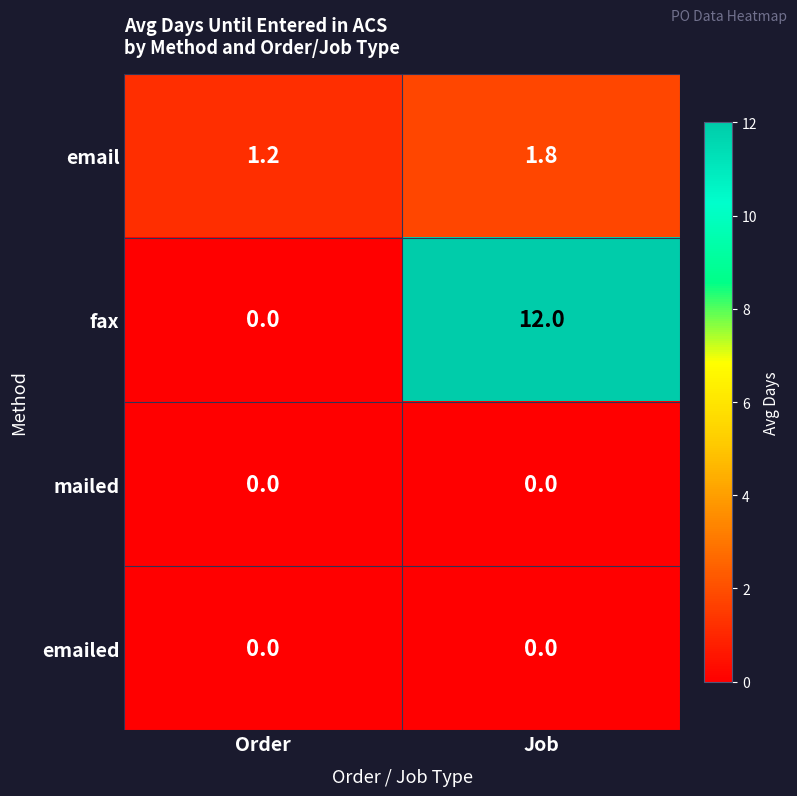

List the labels in order of fax value, smallest first.

Order, Job